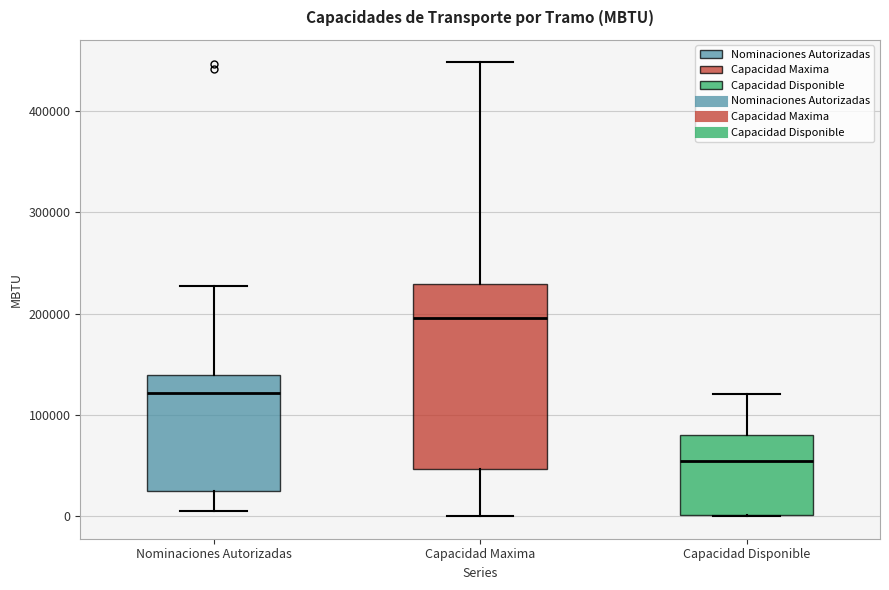

Comparing the boxes themselves (not the whiskers), which one is the tallest?

Capacidad Maxima